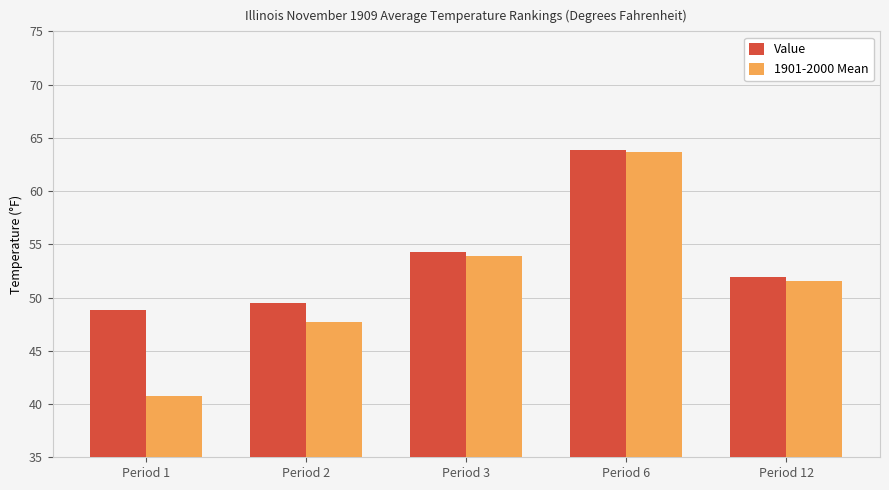

The value of 1901-2000 Mean at Period 1 is 40.8. True or false?

True